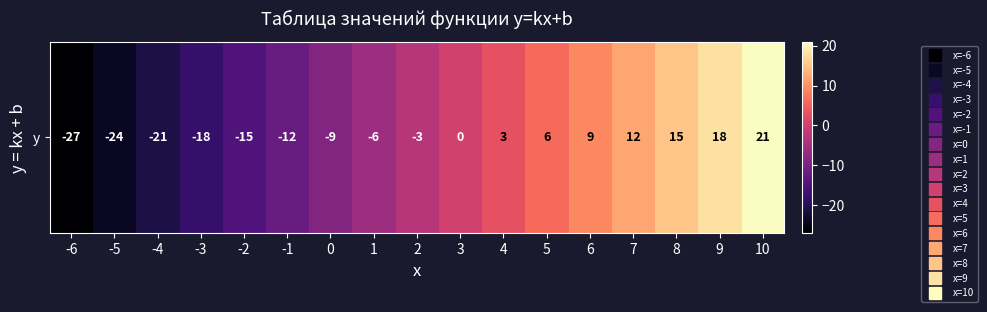

What is the difference between the maximum and minimum values?

48